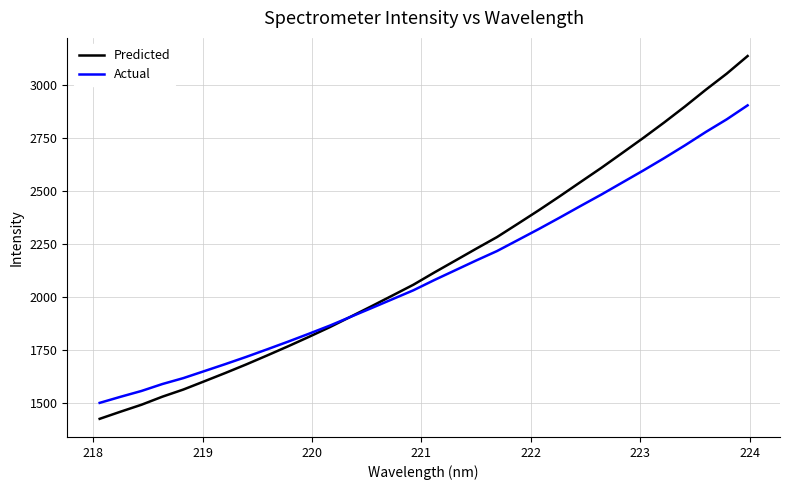

How many distinct data groups are displayed?

2